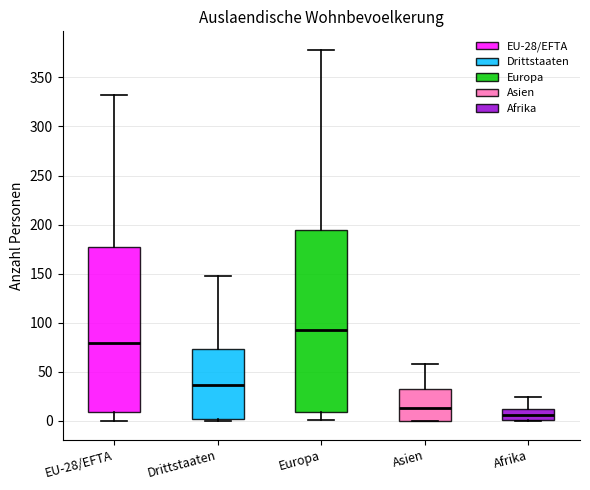

Where does the upper whisker of the box for Europa end on the y-axis? The values are not printed on the chart, so give them approximately, as read against the axis.

380